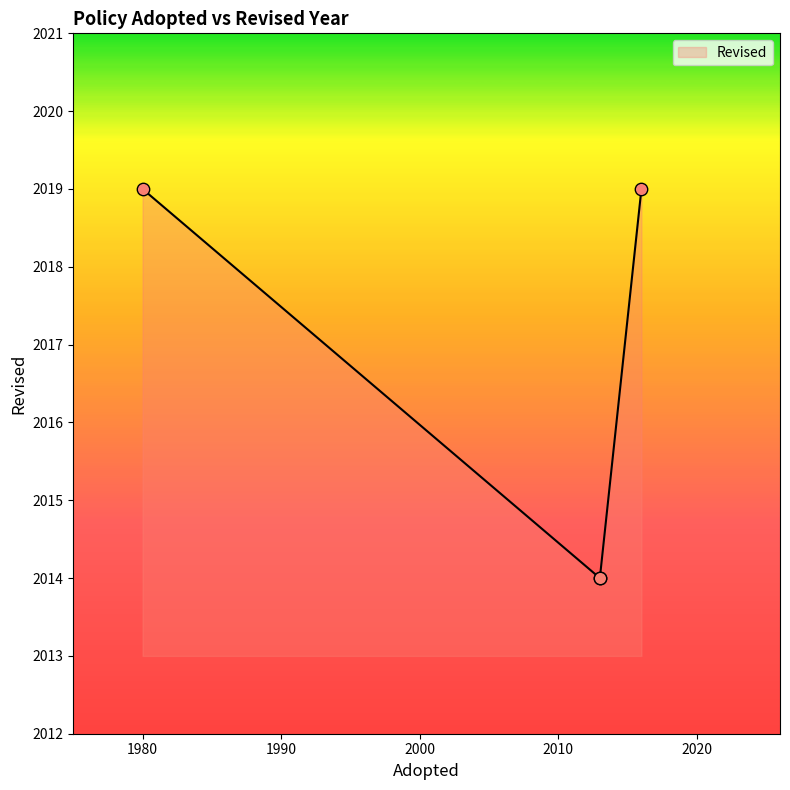

Approximately how many times larger is the value at 1980 compared to 2013?

1.0